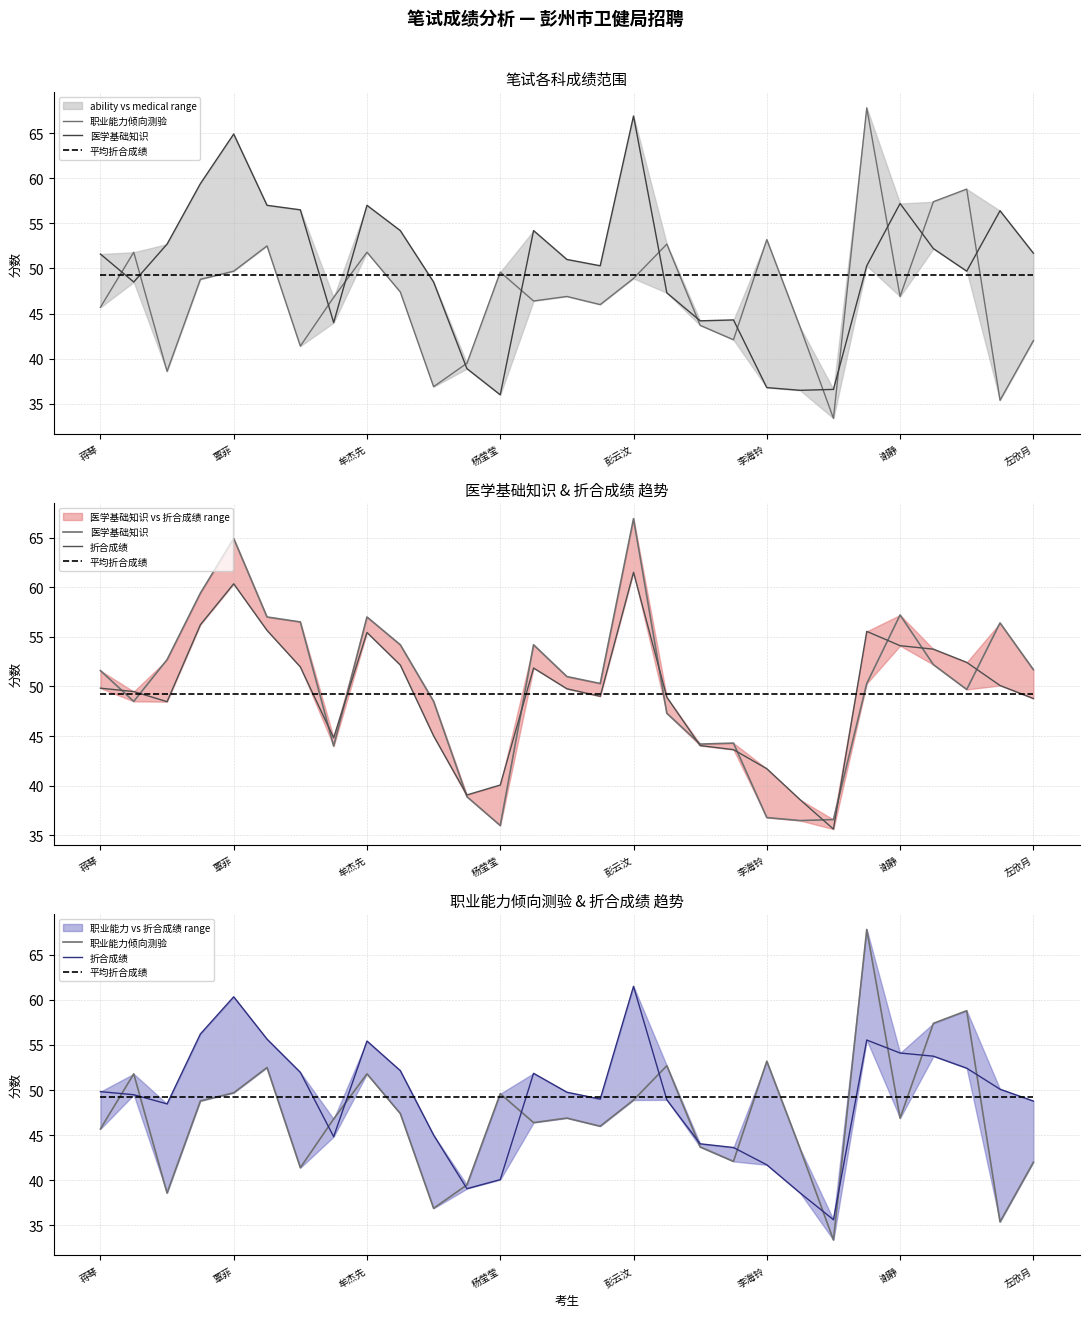

True or false: 折合成绩 has more than 2 points higher than both neighbors.

True